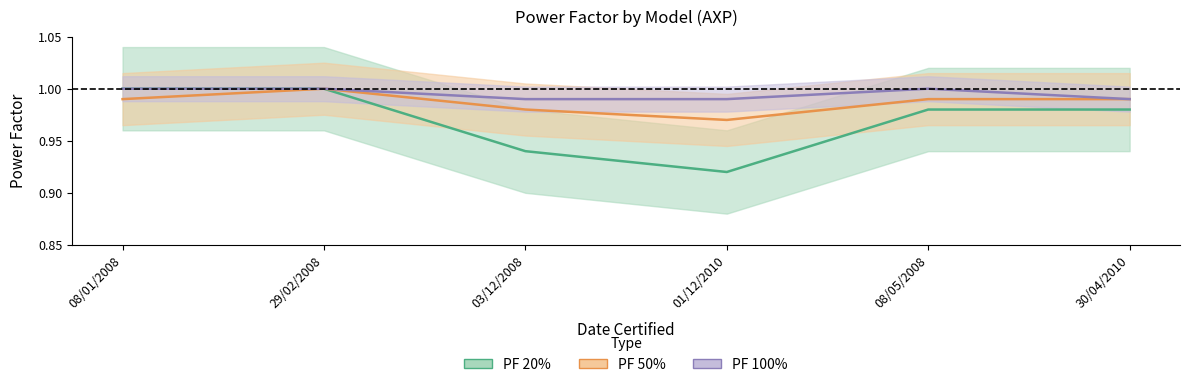

Reading left to right, transcribe all the data shown in this chart.

PF 20%: 1.0	1.0	0.9	0.9	1.0	1.0
PF 50%: 1.0	1.0	1.0	1.0	1.0	1.0
PF 100%: 1.0	1.0	1.0	1.0	1.0	1.0